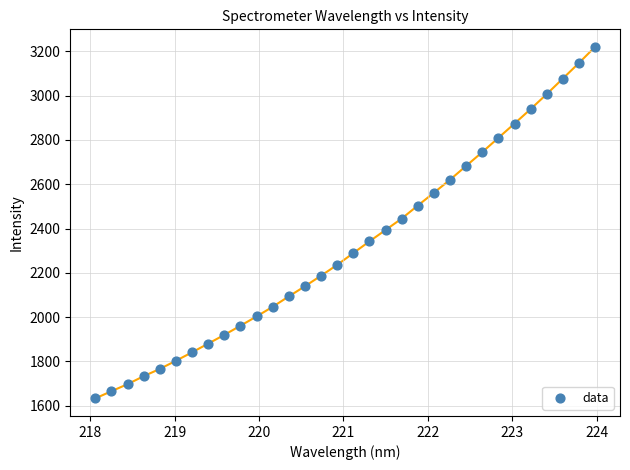

What is the range of Y values (max minus min)?

1588.3